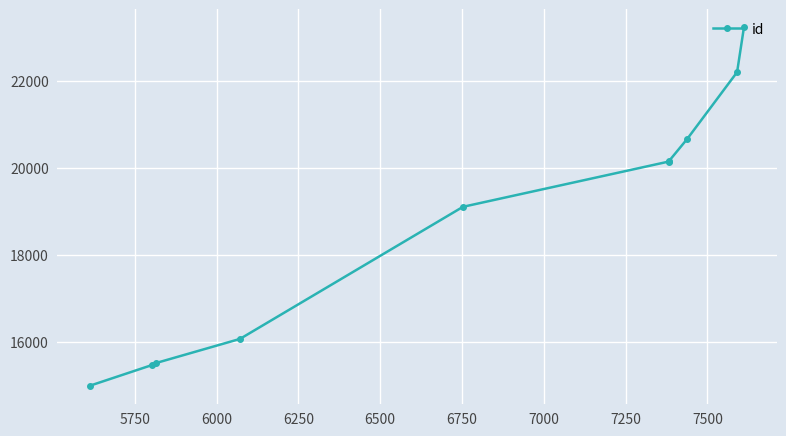

Reading left to right, what are all the values shown in this chart?

14997	15469	15515	16071	19103	20141	20145	20665	22193	23223